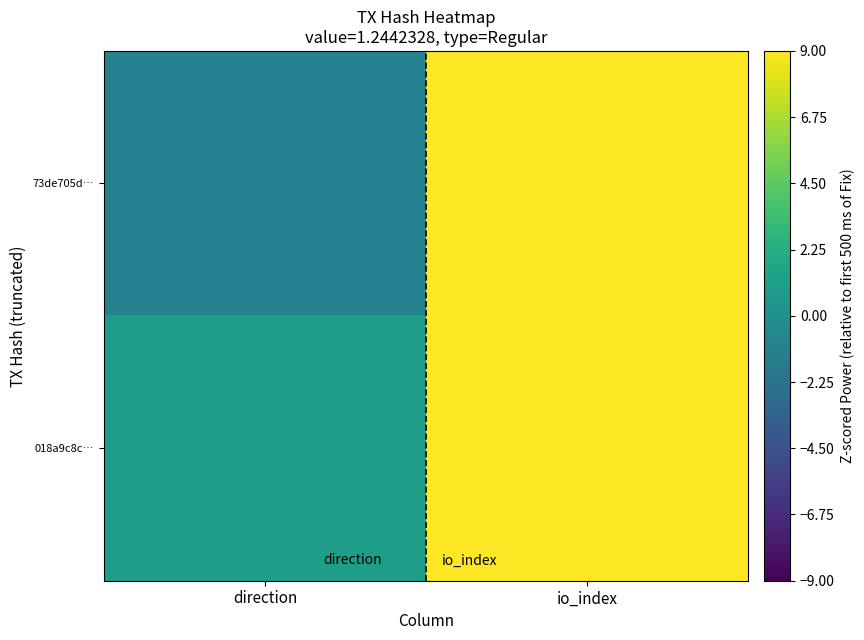

Rank the series at io_index from lowest to highest value.

73de705d…, 018a9c8c…